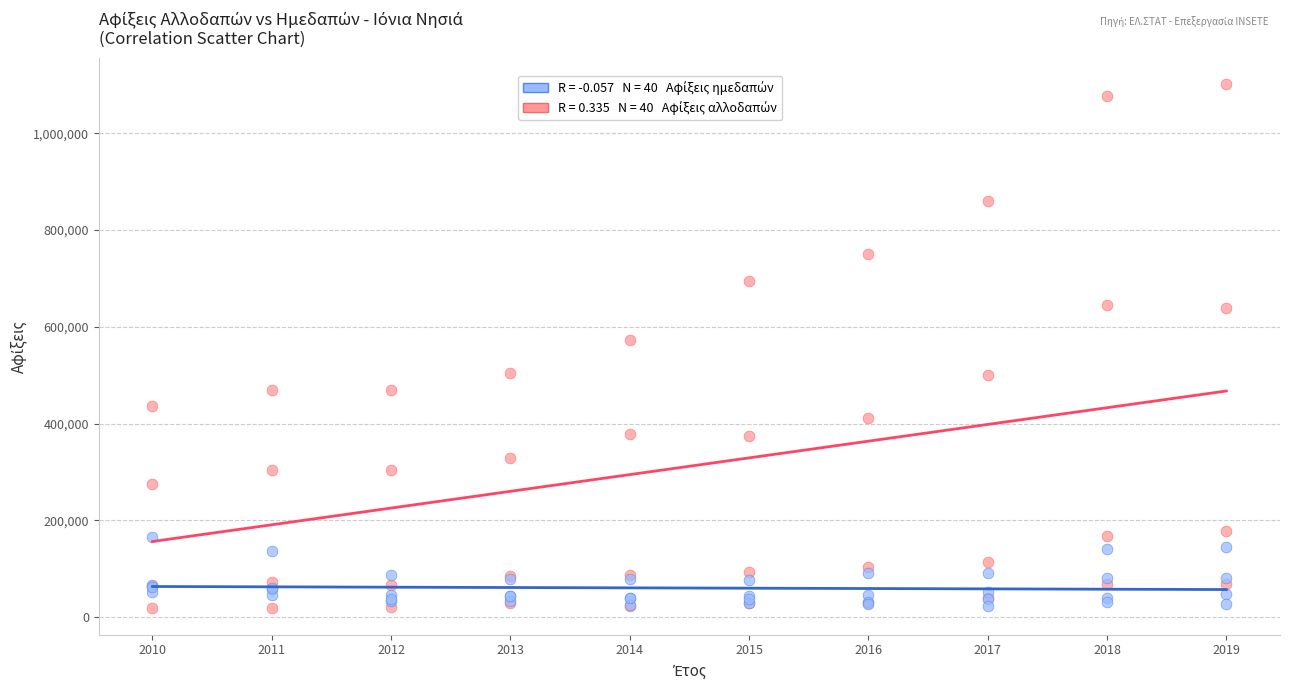

Across all series, what Y value is closest to 559723?

572118